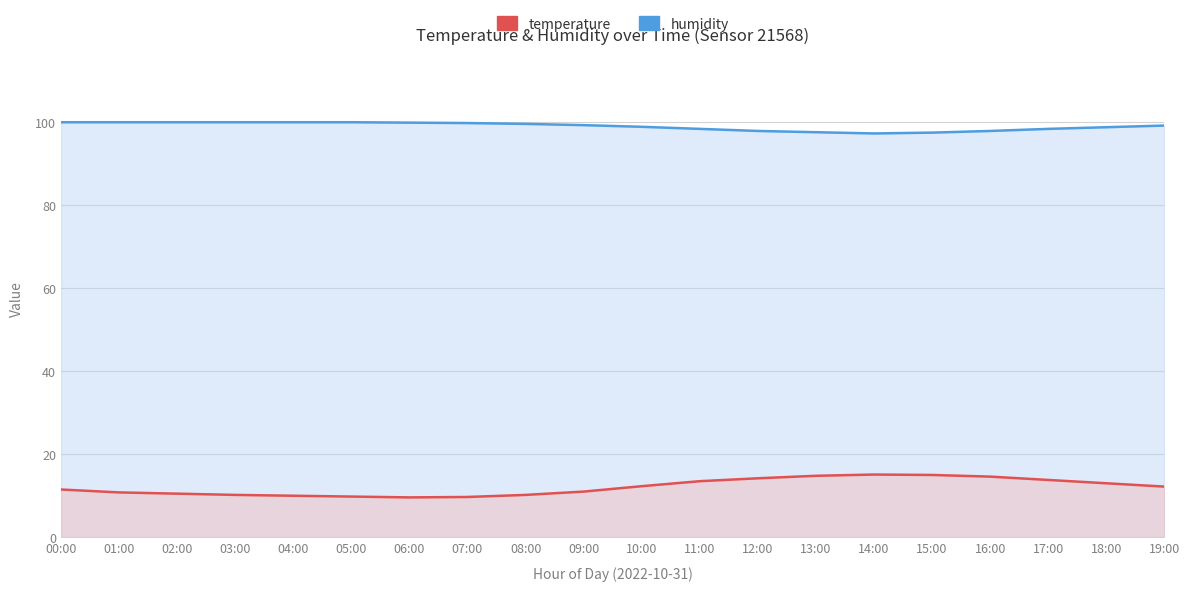

True or false: temperature and humidity intersect in this chart.

False